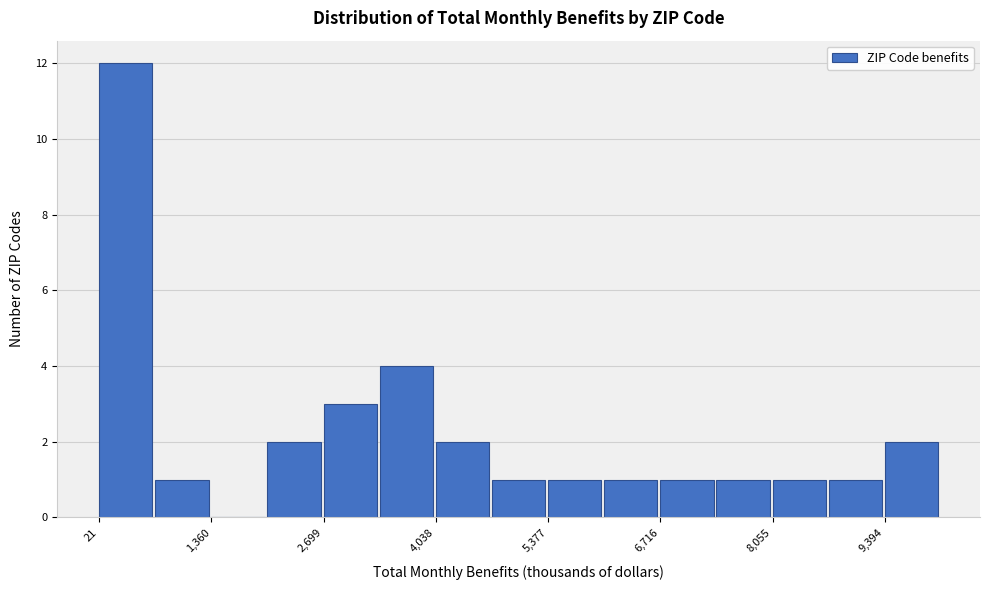

Around what value on the x-axis is the tallest bar? Give the approximate position of its centre, as read against the axis.

400